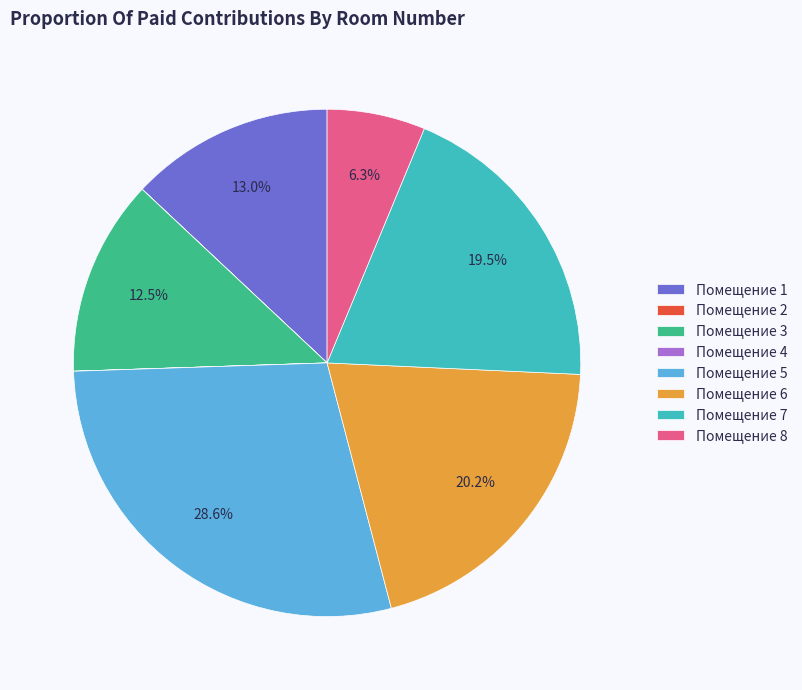

Does any single category account for the majority?

No